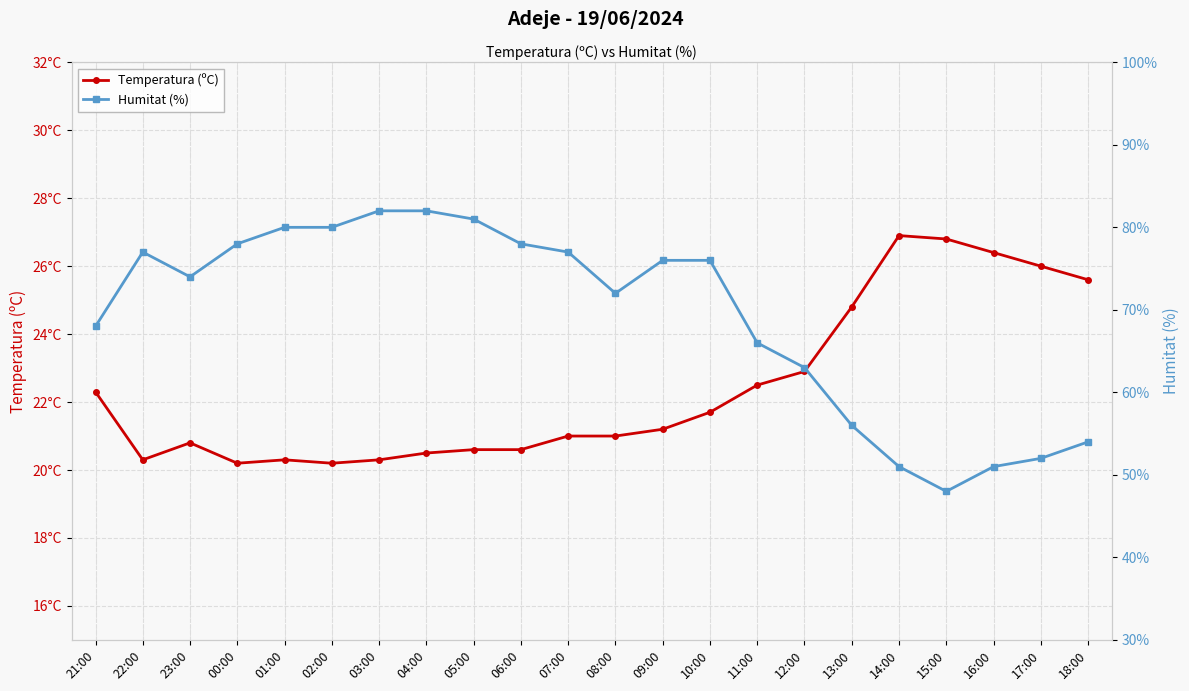

How many interior local valleys does the Temperatura (ºC) series have?

3